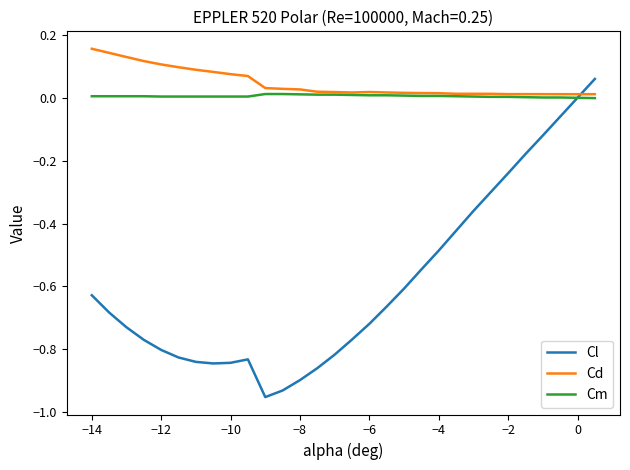

Which series has the widest spread of values?

Cl